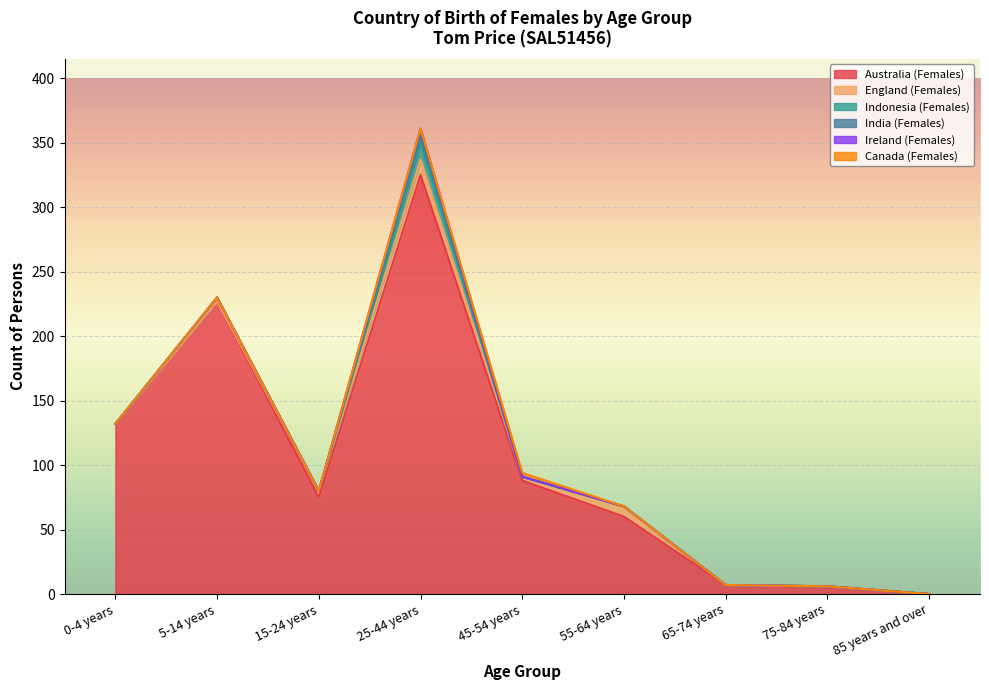

Where is the first local maximum for Ireland (Females)?

25-44 years